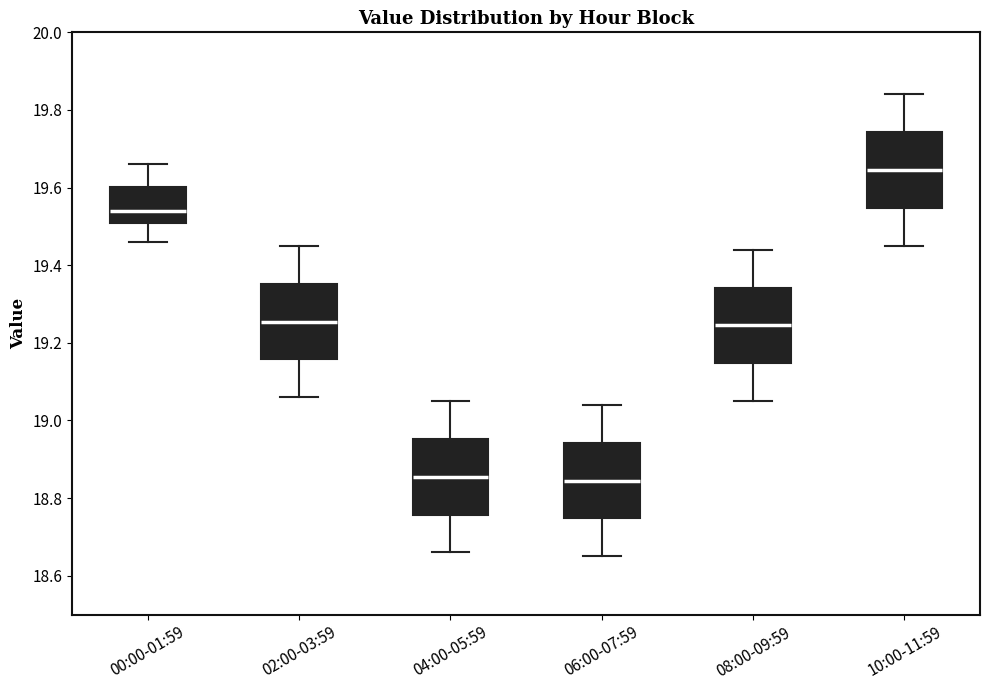

Where does the median line of the box for 06:00-07:59 sit on the y-axis? The values are not printed on the chart, so give them approximately, as read against the axis.

18.84